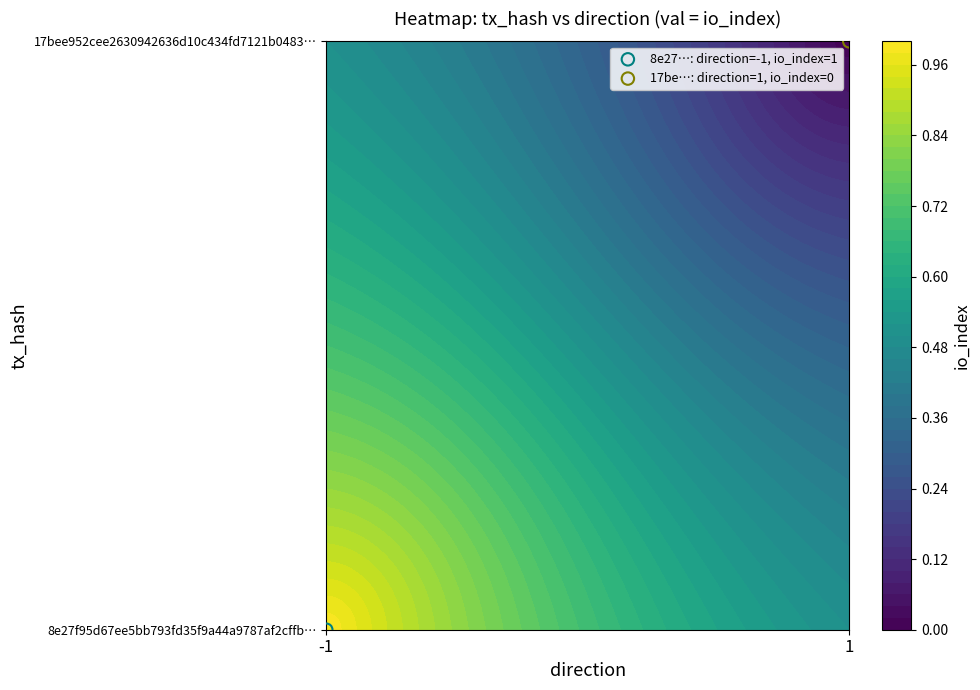

What is the difference between the maximum and minimum values in the 17bee952cee2630942636d10c434fd7121b0483 series?

1